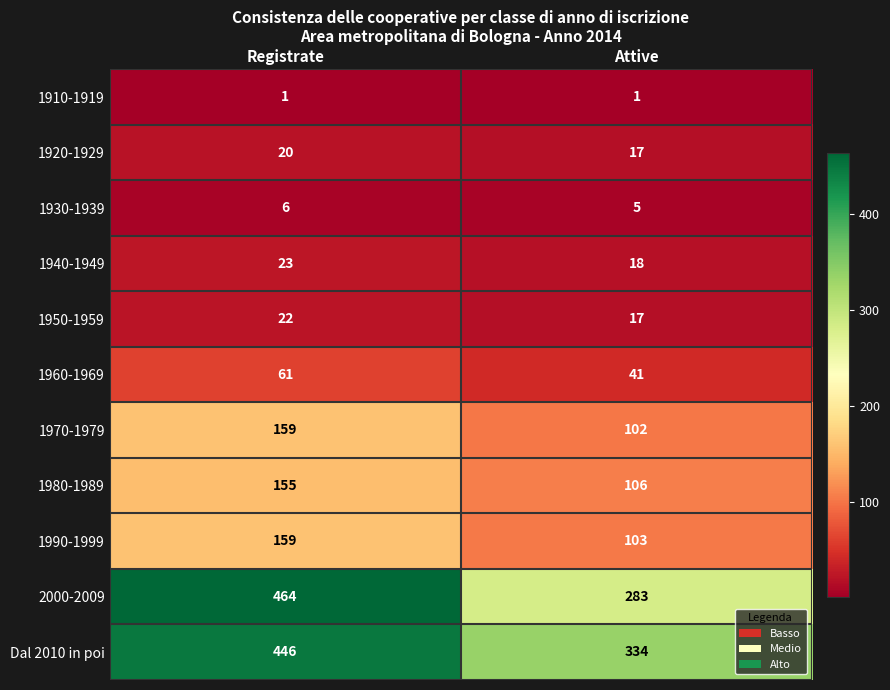

What is the sum of the 1930-1939 values at Registrate and Attive?

11